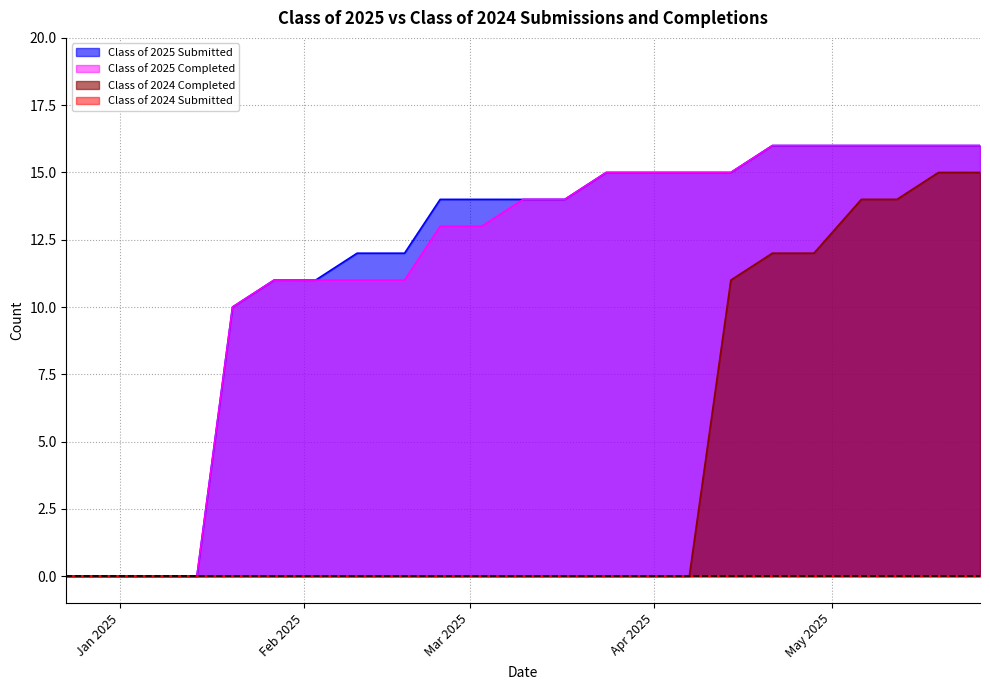

Does the chart have visible grid lines?

Yes